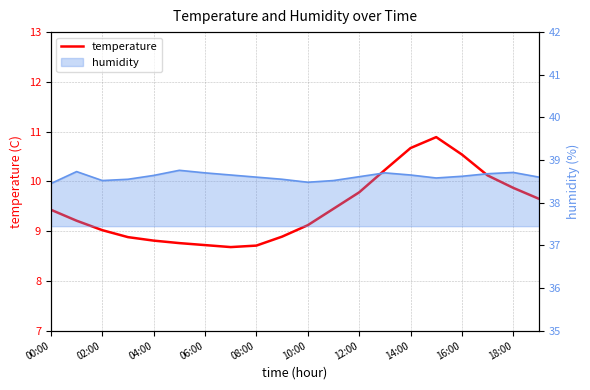

How many interior local valleys (lower than both neighbors) does the data have?

1